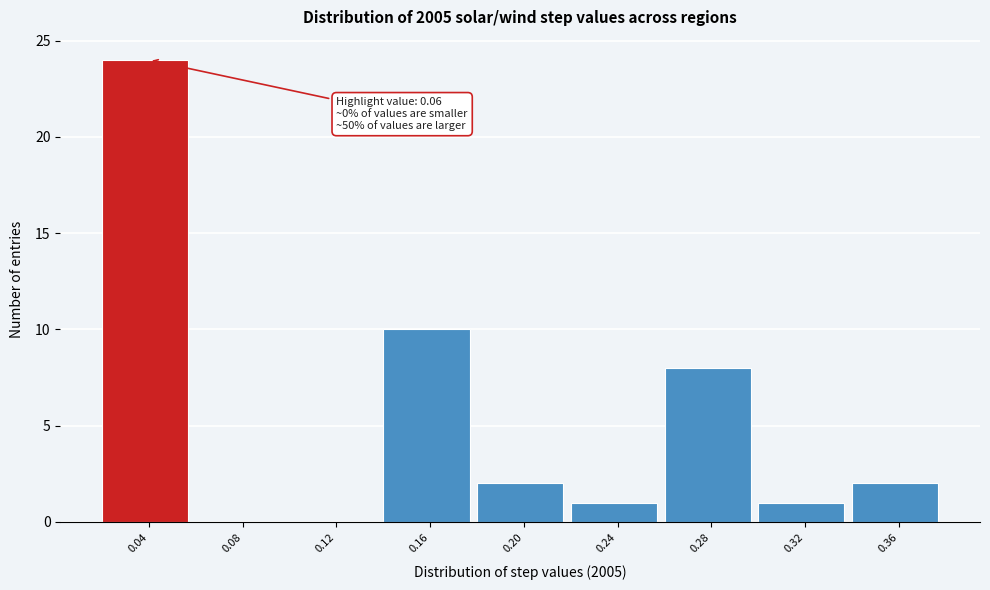

Reading left to right, list all the values displayed in this chart.

0.04=24	0.08=0	0.12=0	0.16=10	0.20=2	0.24=1	0.28=8	0.32=1	0.36=2